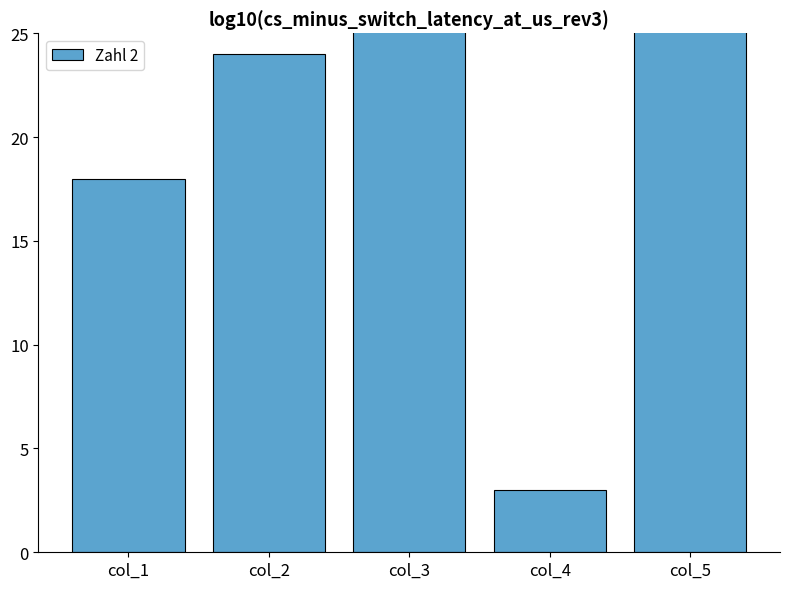

What is the value of the 3rd bar from the left?

177